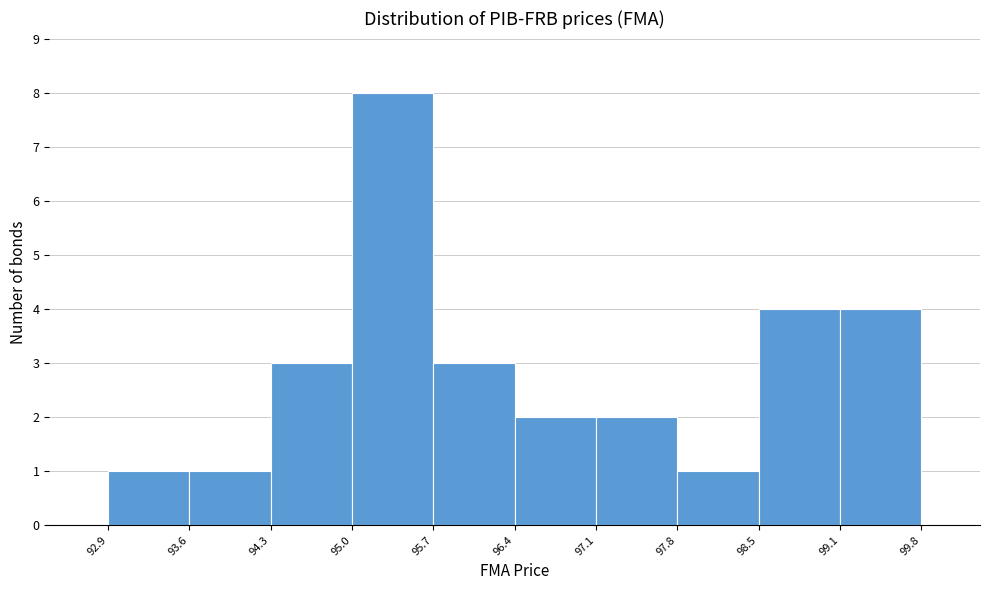

How tall is the bar that spans 97.1 to 97.8 on the x-axis? The values are not printed on the chart, so give them approximately, as read against the axis.

2